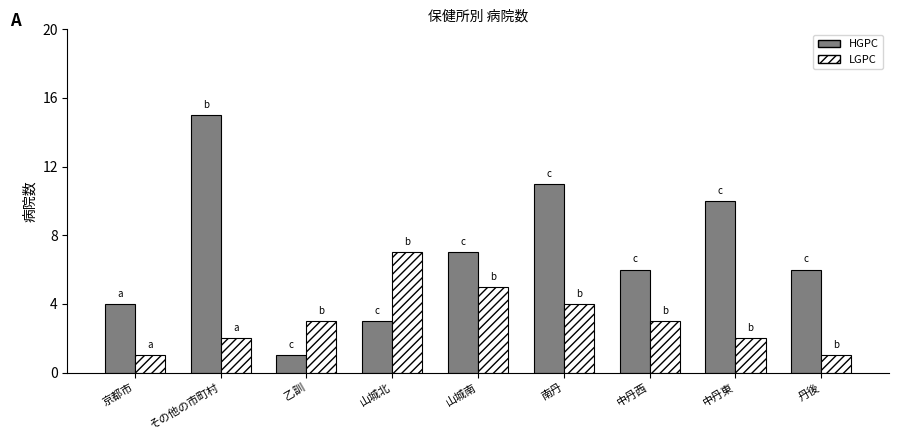

Rank the series by their average value, from highest to lowest.

HGPC, LGPC